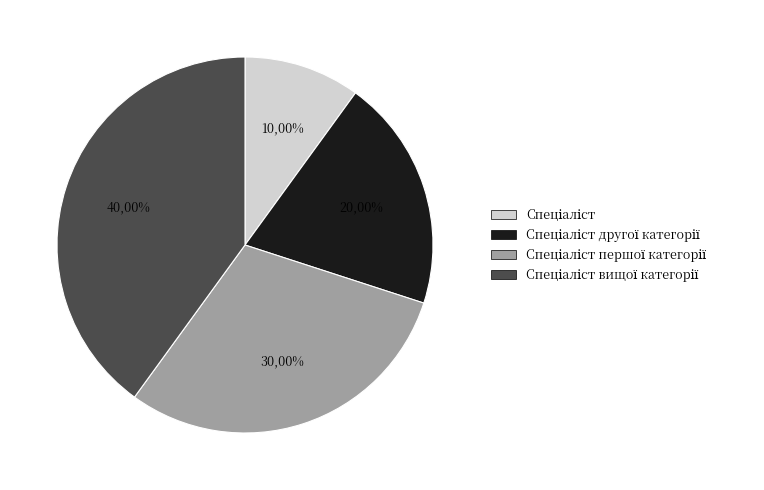

To the nearest percent, what is the difference between the Спеціаліст другої категорії and Спеціаліст першої категорії slice percentages?

10%